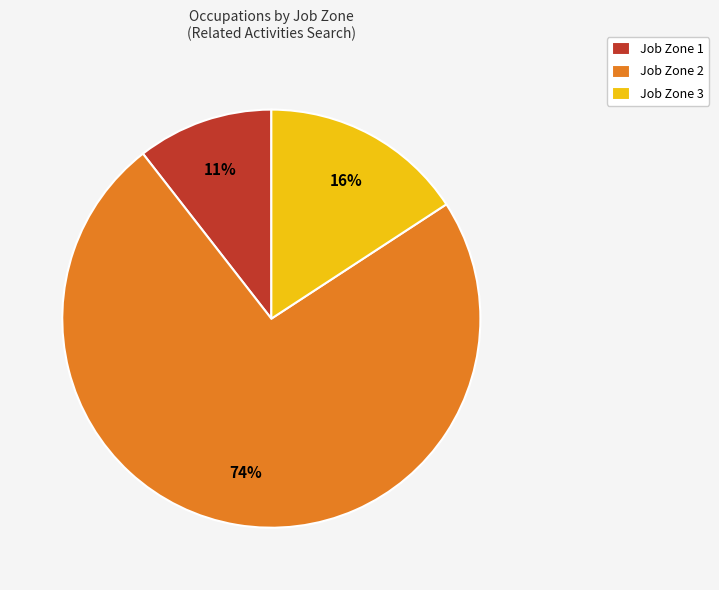

To the nearest percent, what portion does Job Zone 3 represent?

16%